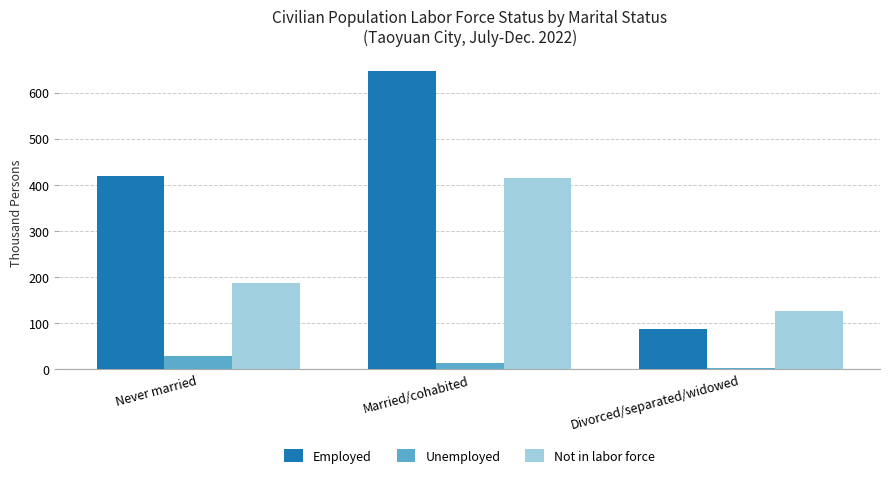

Which series changed the most between Never married and Married/cohabited?

Employed